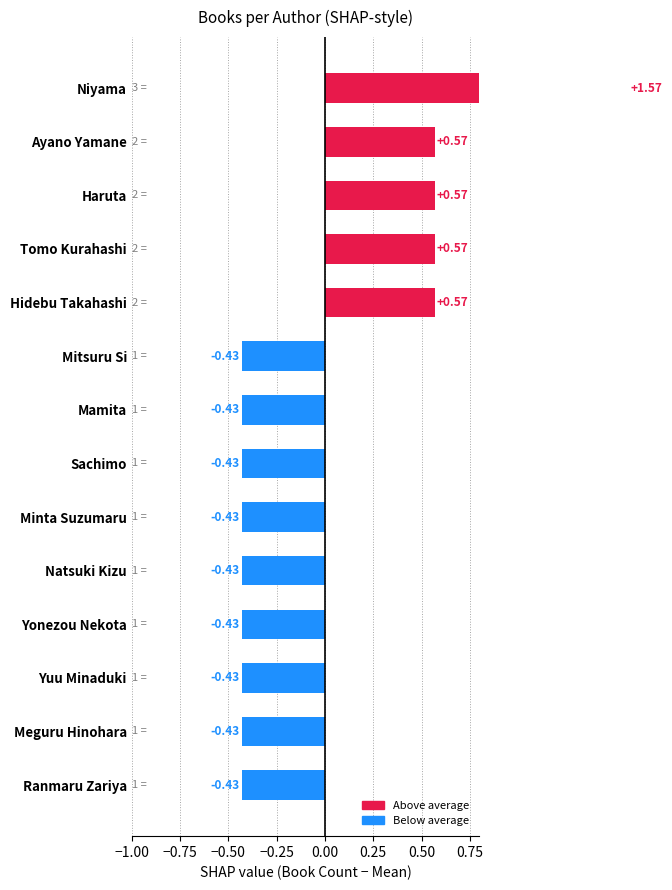

How many values are above zero?

5